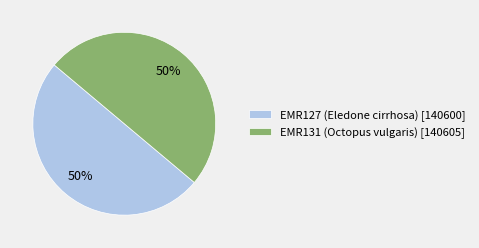

Is it true that EMR127 (Eledone cirrhosa) is 50% of the pie?

True